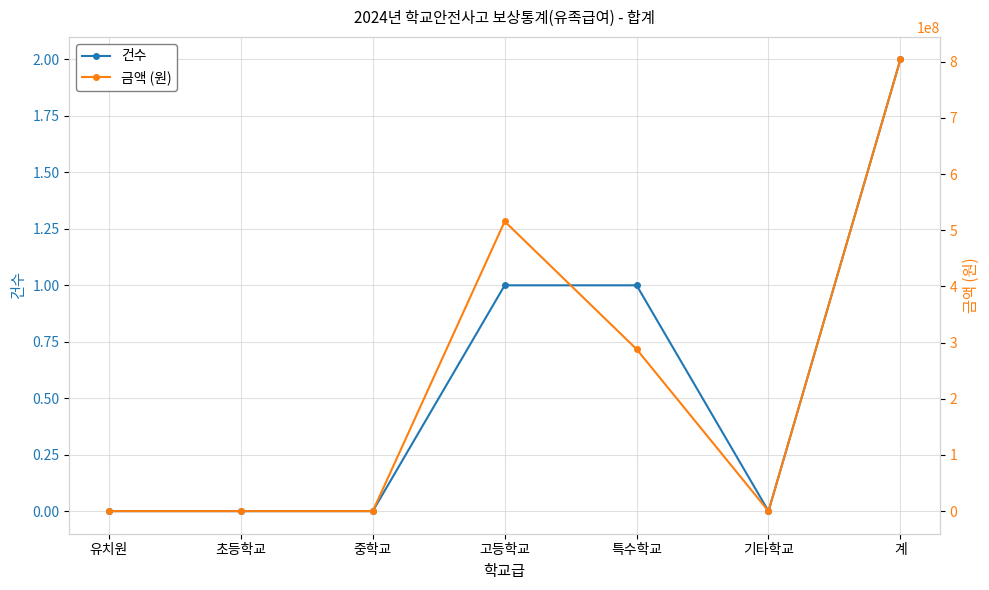

How many lines are shown in the chart?

2